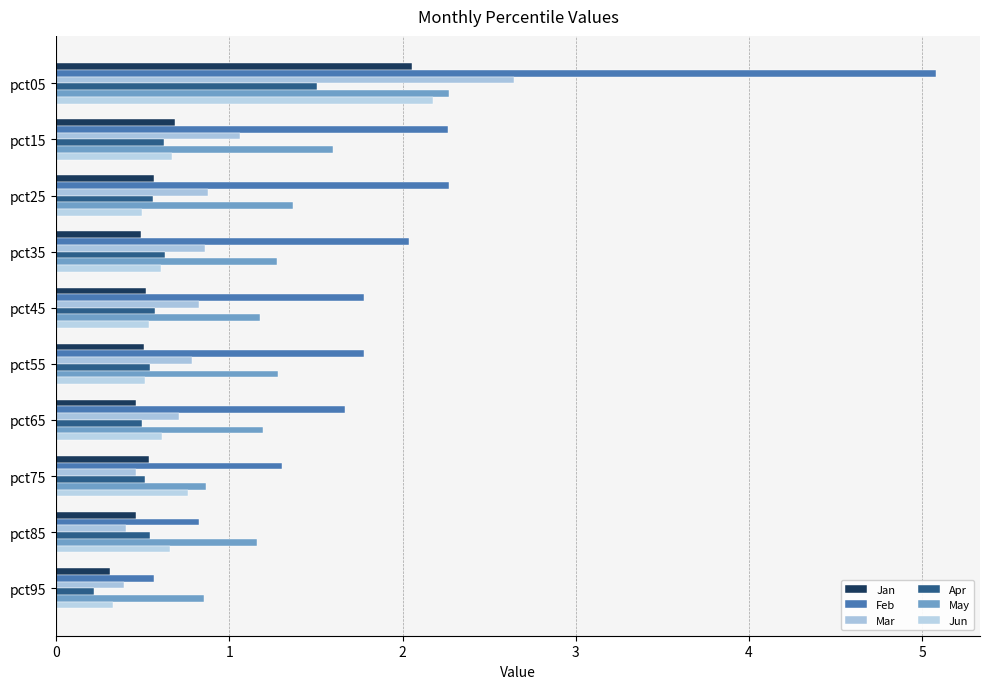

How many distinct data groups are displayed?

6